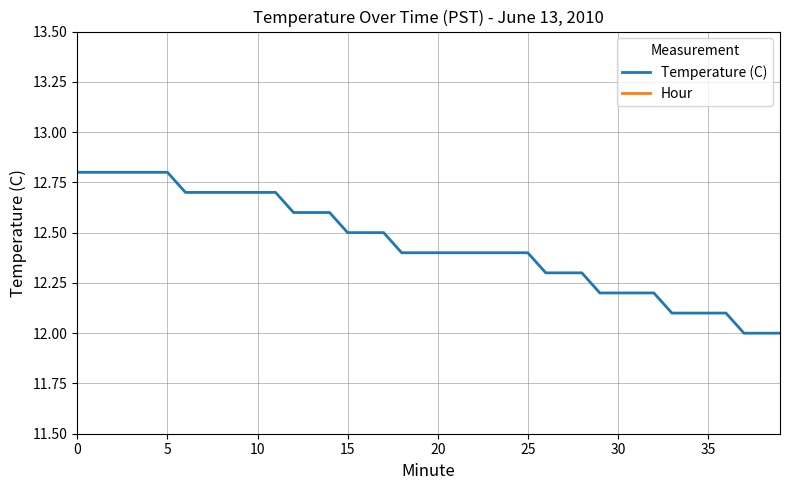

True or false: Temperature (C) and Hour intersect in this chart.

False